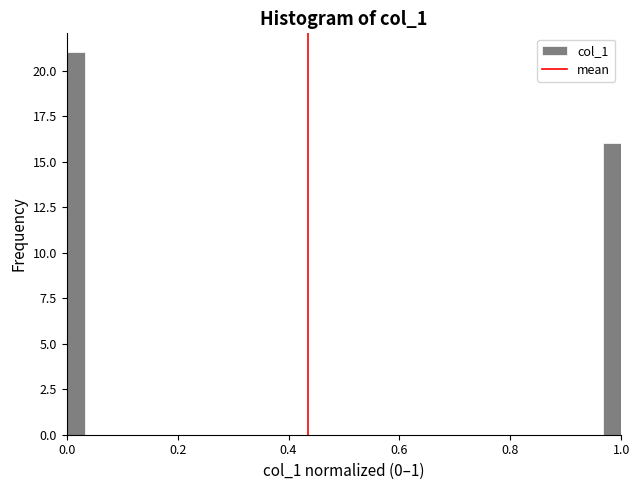

Around what value on the x-axis is the tallest bar? Give the approximate position of its centre, as read against the axis.

0.02